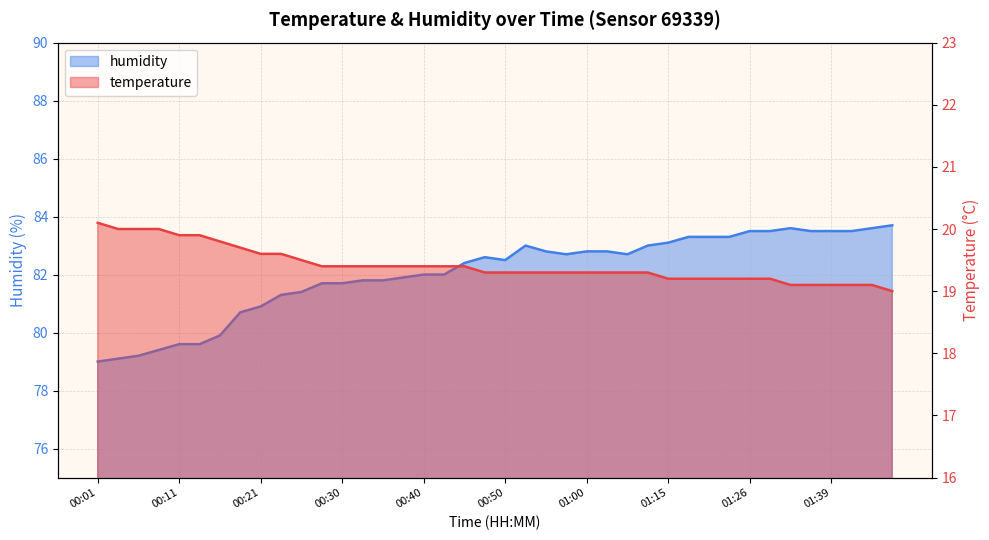

Is it true that humidity equals 82.8 at 01:02?

True